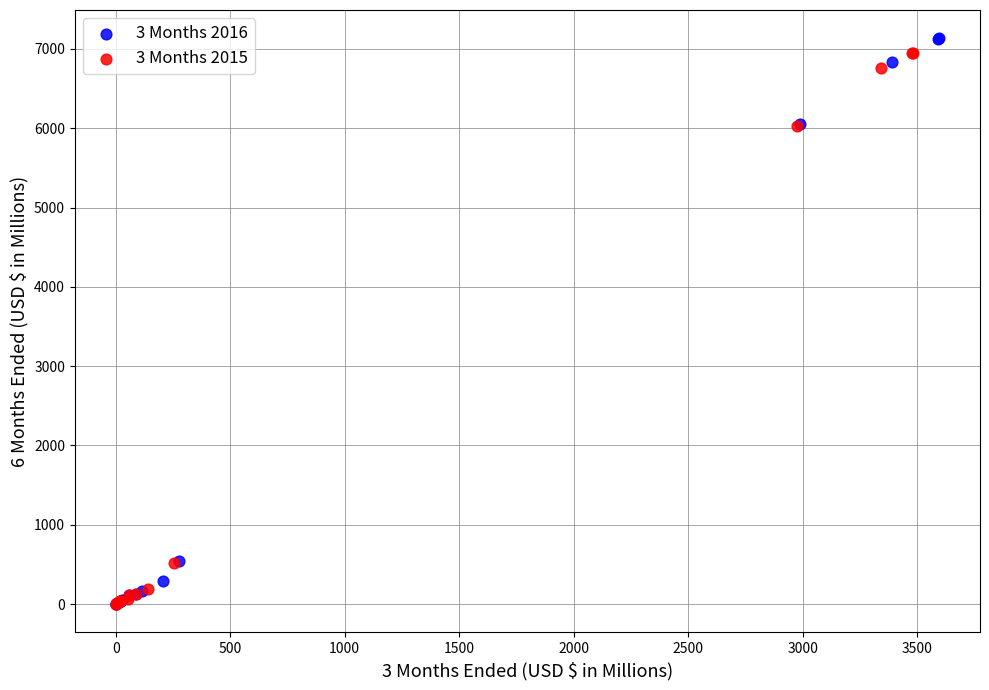

Which series has the largest Y range (max minus min)?

3 Months 2016